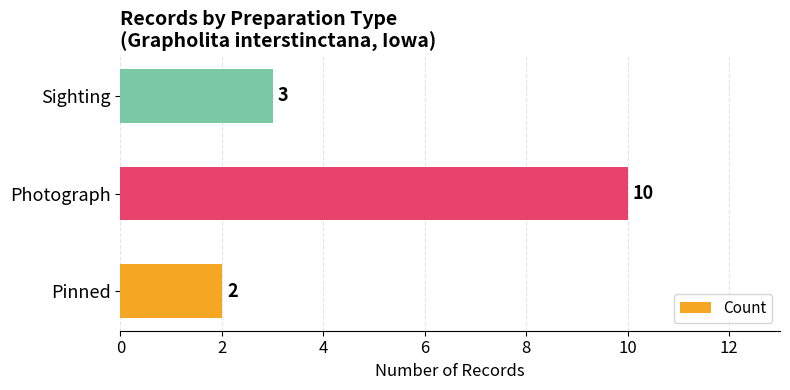

What is the change in value from Photograph to Sighting?

-7